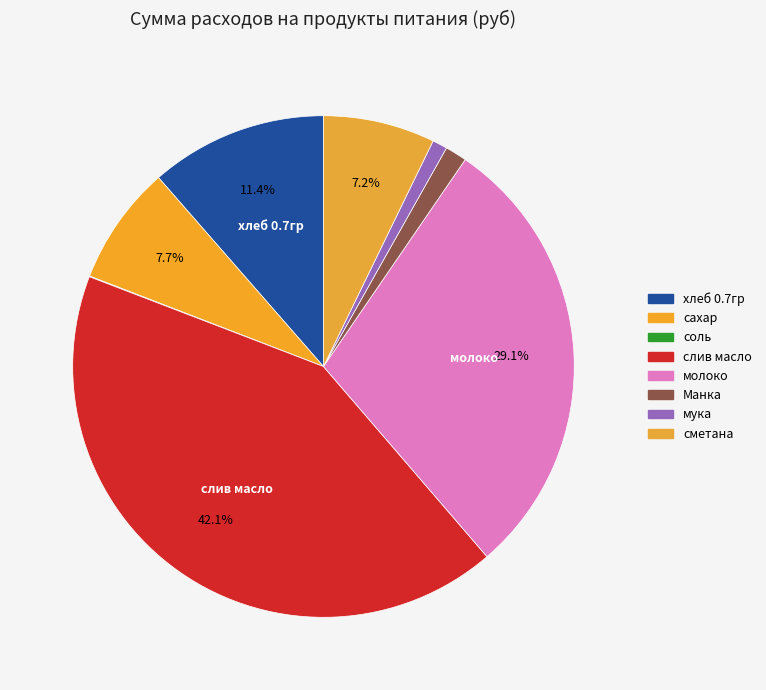

What is the largest slice in the pie chart?

слив масло